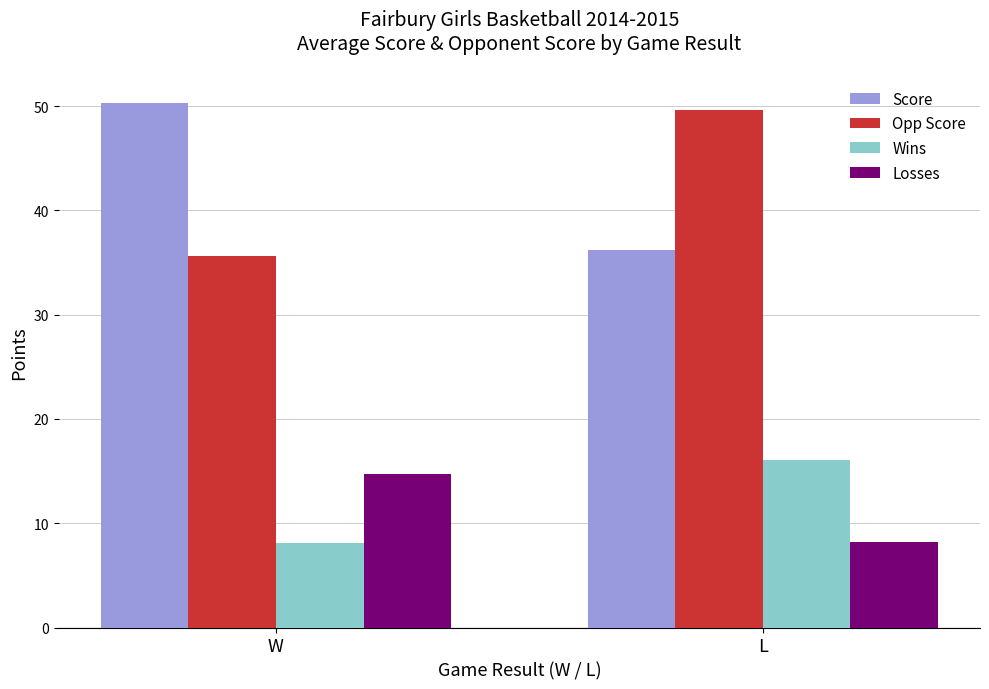

The Opp Score series shows 18.5 at L. True or false?

False